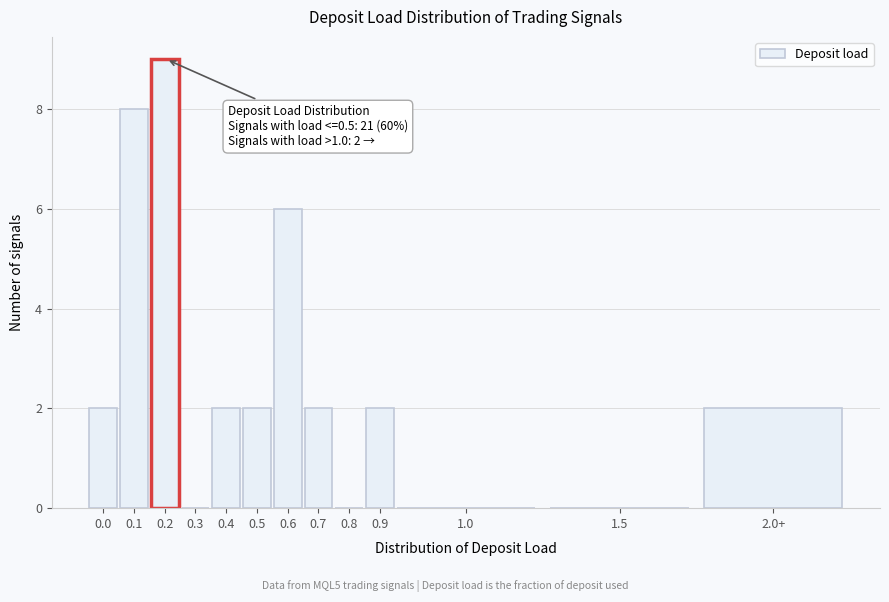

Reading right to left, extract all data points from this chart.

2.0+=2	1.5=0	1.0=0	0.9=2	0.8=0	0.7=2	0.6=6	0.5=2	0.4=2	0.3=0	0.2=9	0.1=8	0.0=2